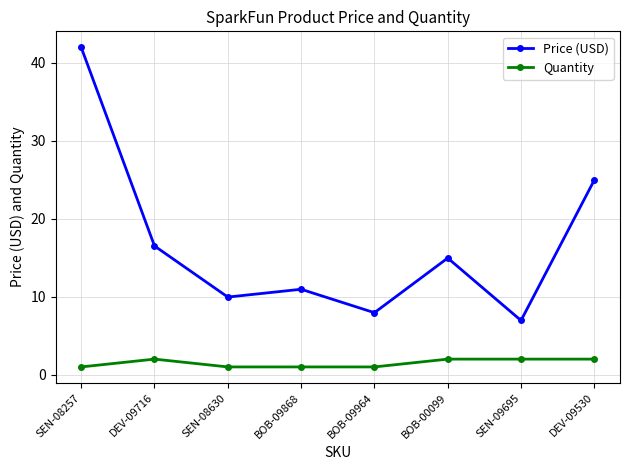

At which label is Price (USD) closest to 24?

DEV-09530